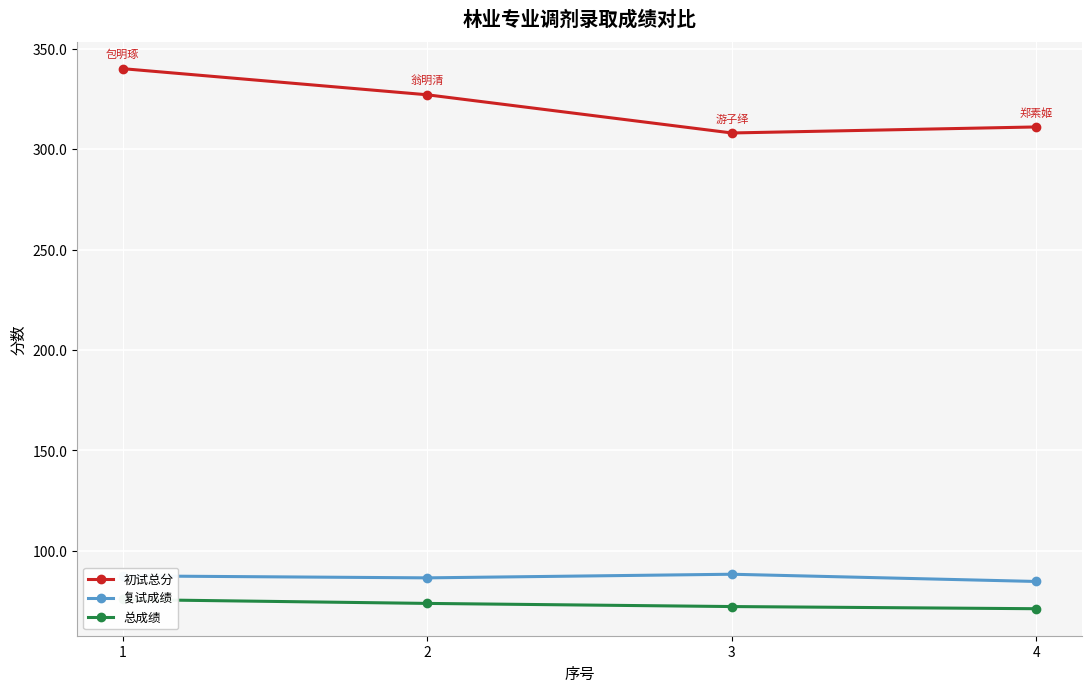

What are all the series names shown in the legend?

初试总分, 复试成绩, 总成绩